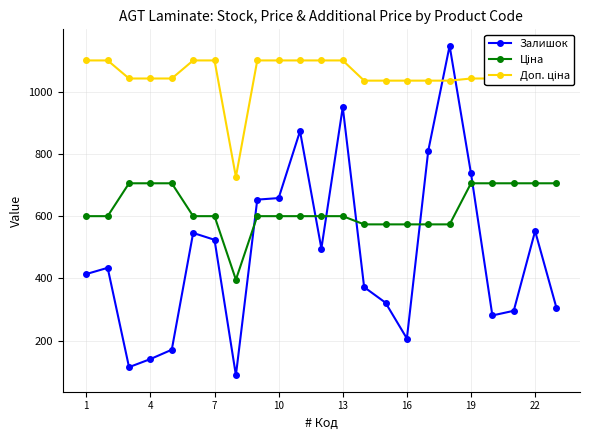

At how many categories does at least one series exceed 983?

22